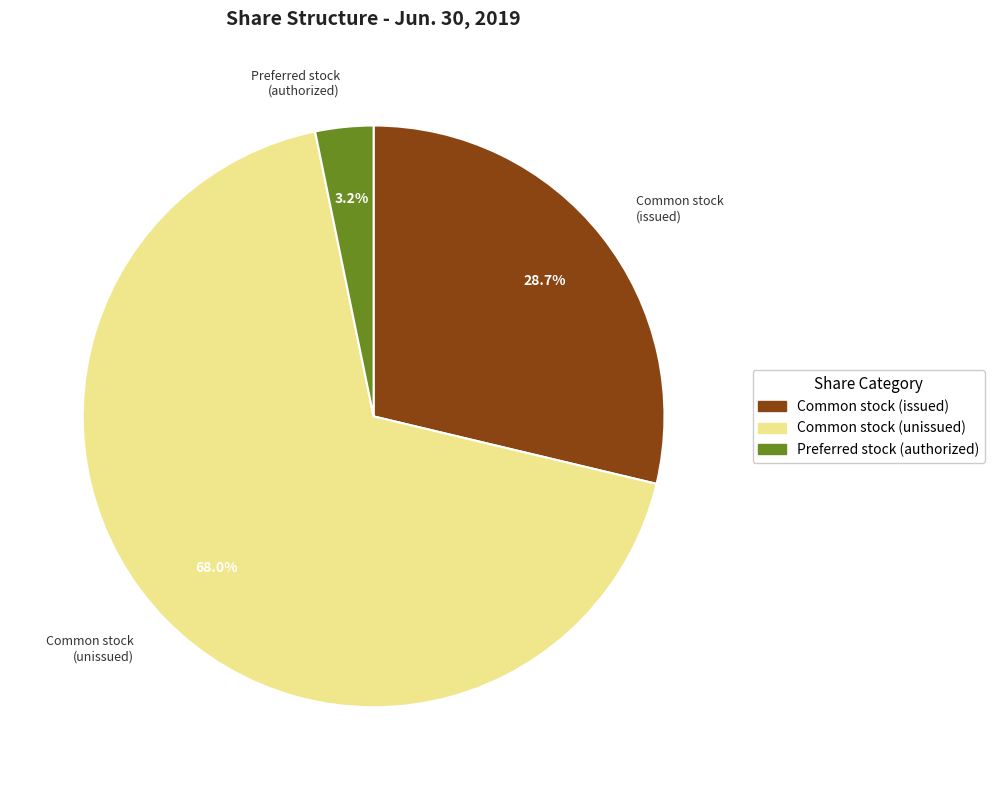

Which slice is the smallest?

Preferred stock (authorized)